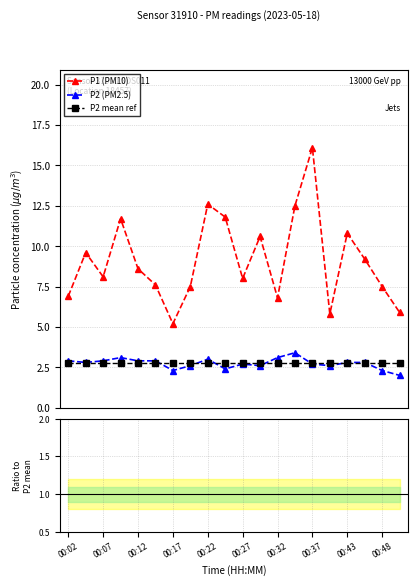

True or false: P2 (PM2.5) has more than 0 interior local peaks.

True